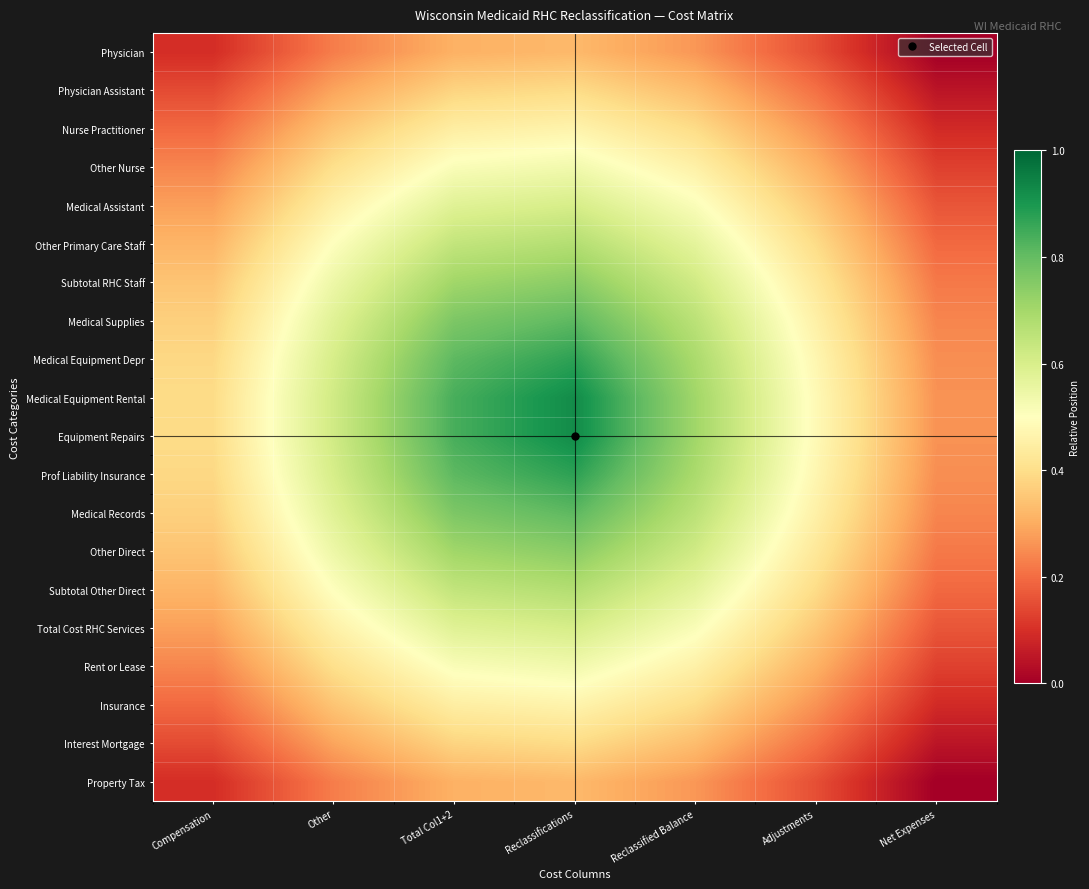

Between Reclassified Balance and Adjustments, which series saw the biggest shift?

Medical Equipment Rental